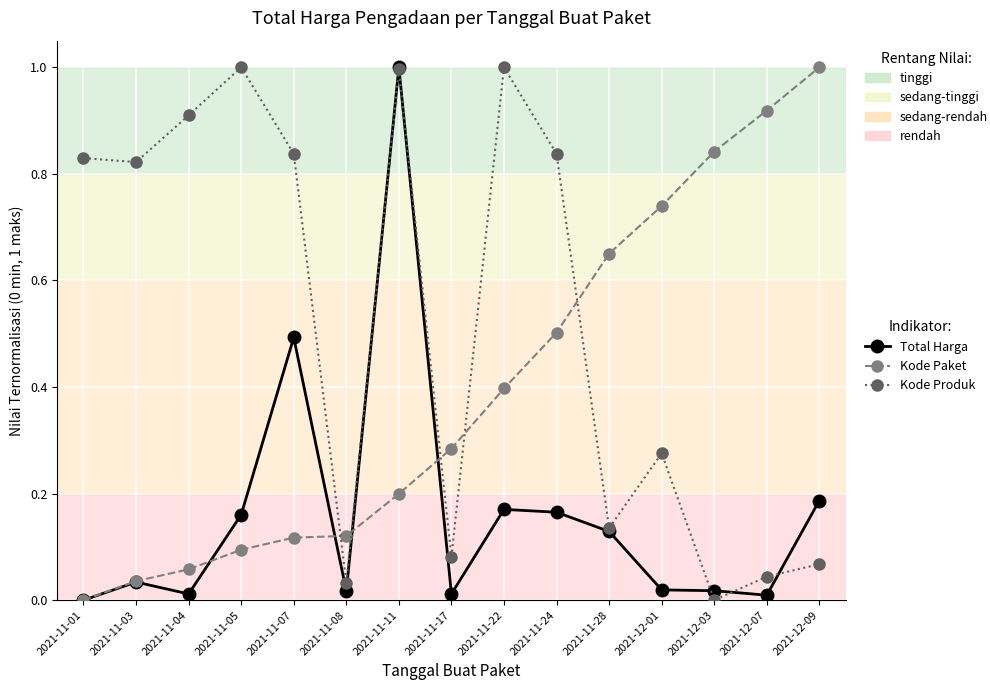

Between which two adjacent categories do Kode Paket and Kode Produk first intersect?

2021-11-07 and 2021-11-08